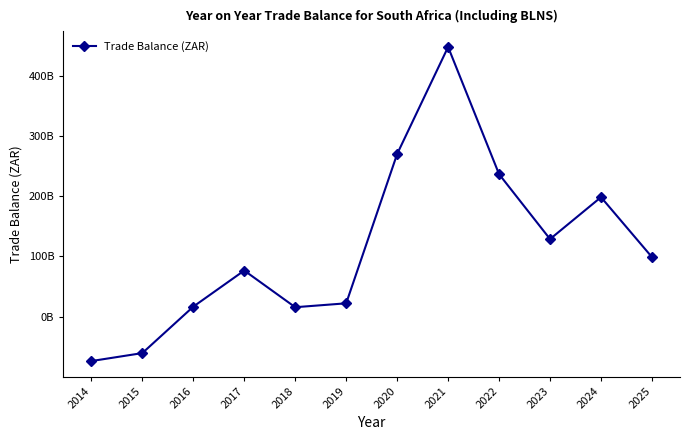

Where is the data nearest to the value 187060054035?

2024